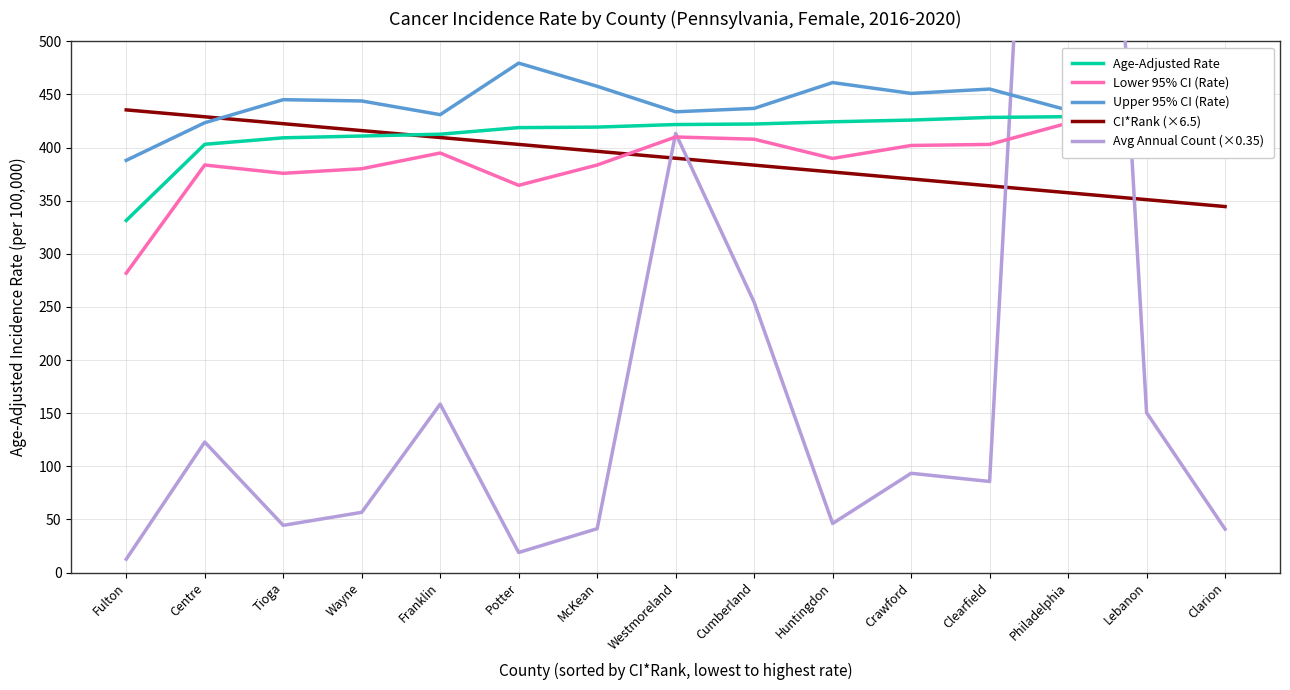

What is the label of the 1st point from the left?

Fulton